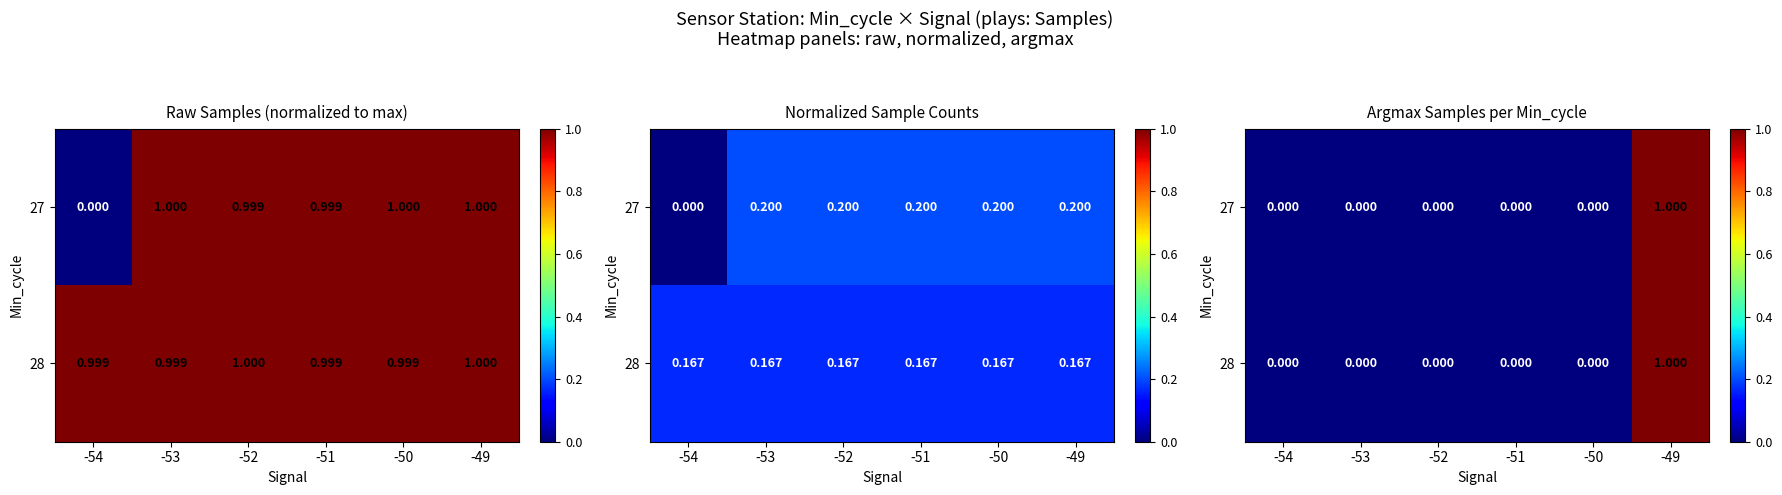

Is the value of 28 at -54 greater than the value of 27 at -49?

No